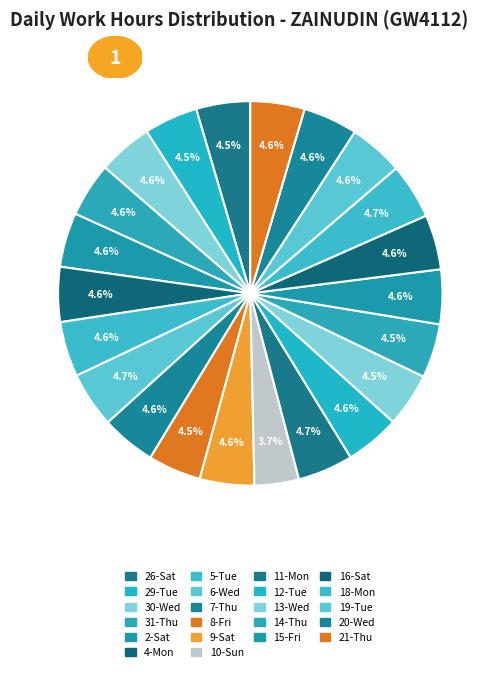

Rank the categories by value from lowest to highest.

10-Sun, 8-Fri, 29-Tue, 13-Wed, 26-Sat, 14-Thu, 31-Thu, 21-Thu, 2-Sat, 19-Tue, 9-Sat, 20-Wed, 30-Wed, 7-Thu, 12-Tue, 15-Fri, 4-Mon, 16-Sat, 5-Tue, 18-Mon, 11-Mon, 6-Wed